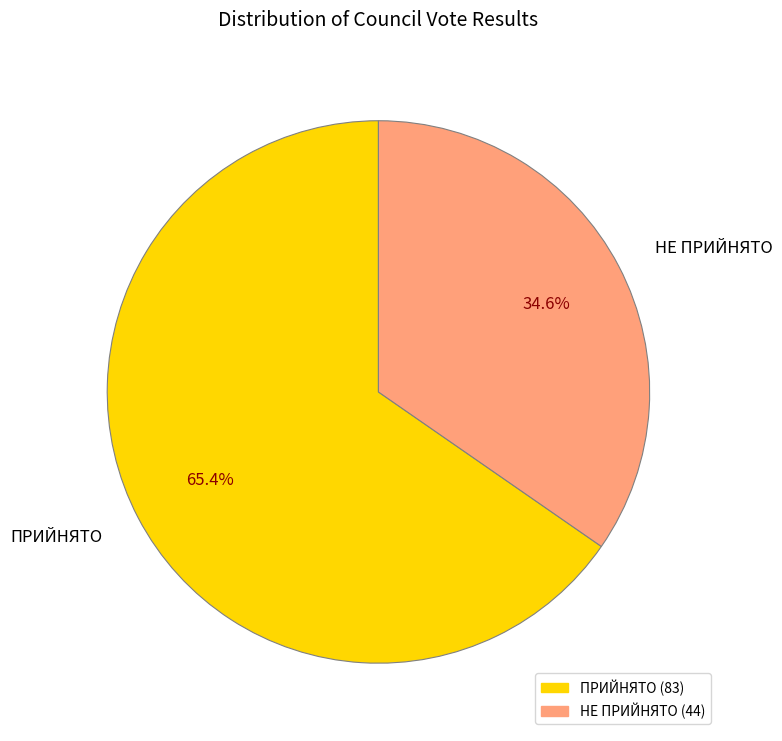

Which slice is the largest?

ПРИЙНЯТО